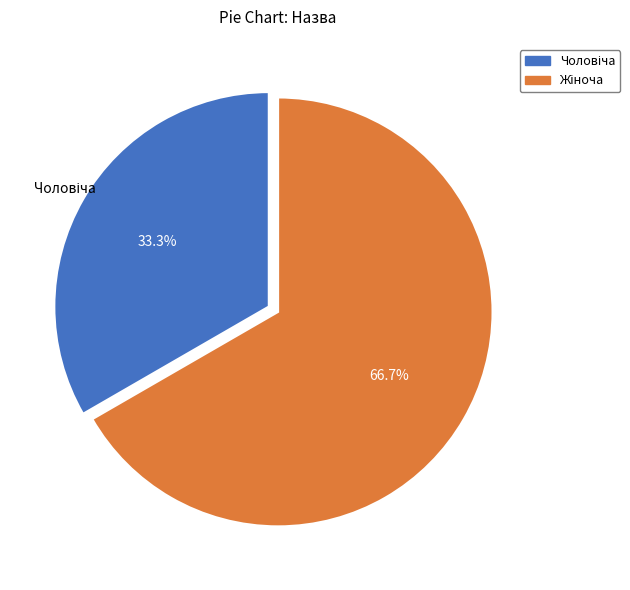

Does any single category account for the majority?

Yes